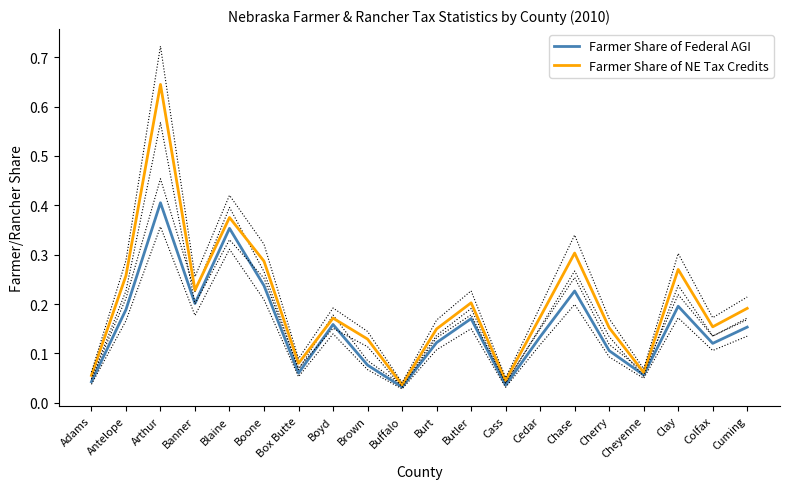

What is the label of the 12th point from the right?

Brown